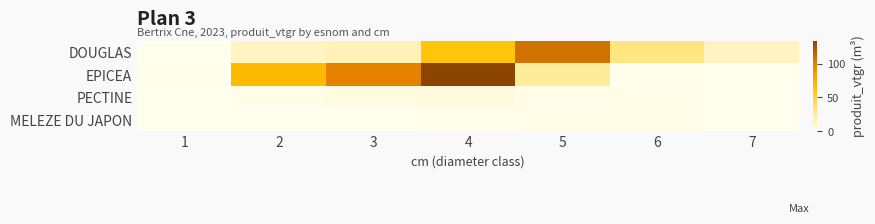

Count the number of categories in the chart.

7